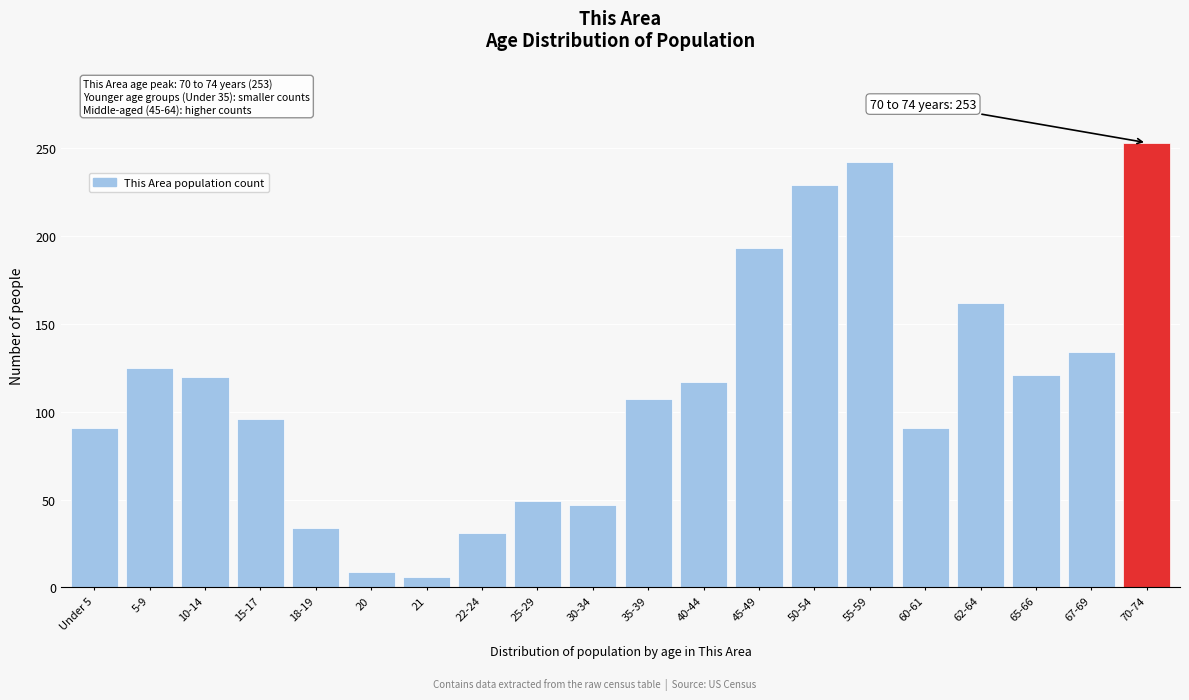

What is the smallest value displayed?

6